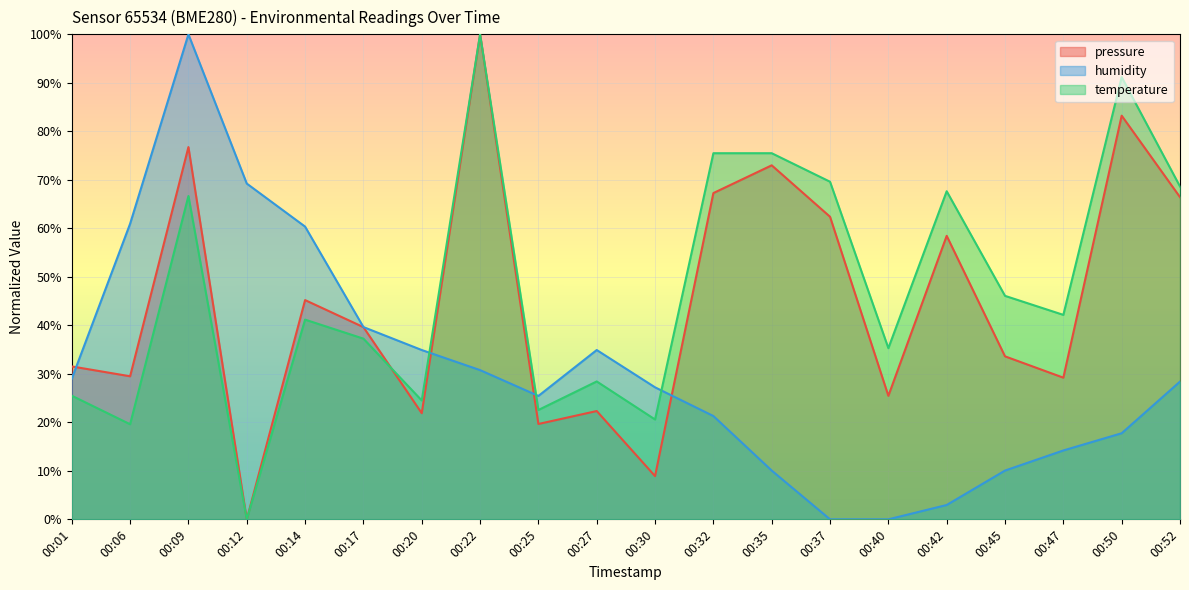

Which series has the largest range (max minus min)?

pressure